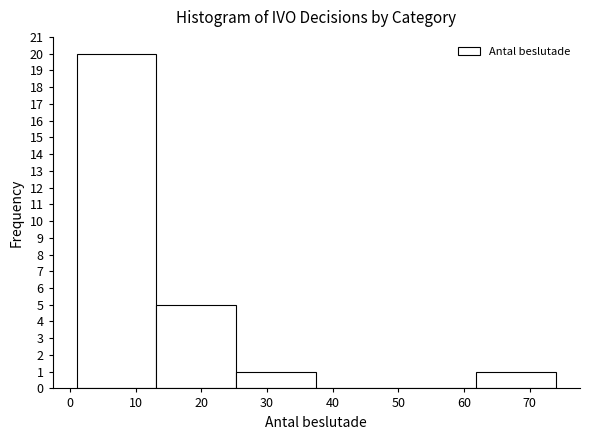

Over which range of the x-axis is the bar tallest?

1 to 13